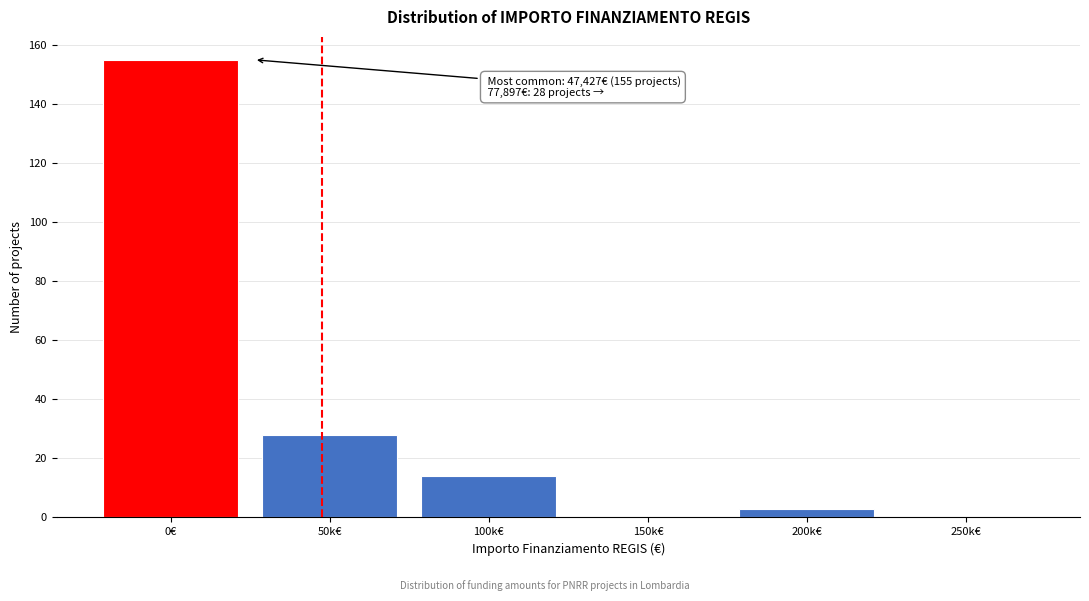

Reading left to right, extract all data points from this chart.

0€=155	50k€=28	100k€=14	150k€=0	200k€=3	250k€=0